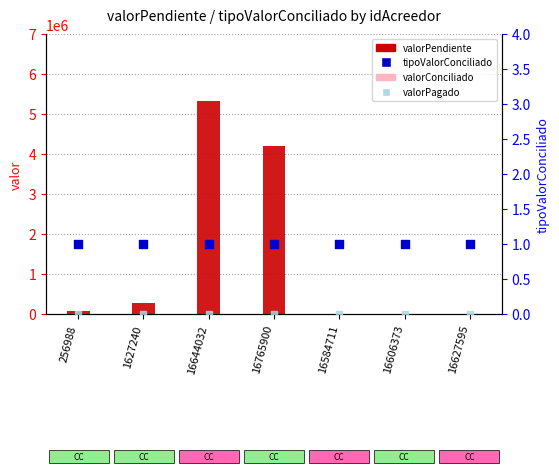

Which series has the largest total across all categories?

valorPendiente